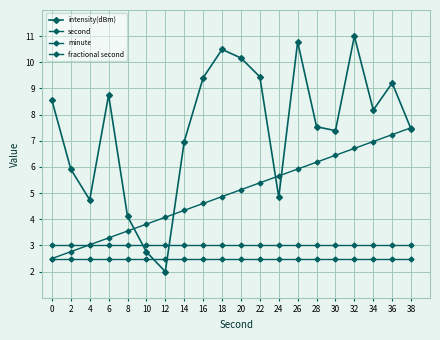

What is the value of the fractional second point at the 18th from the left?

2.5